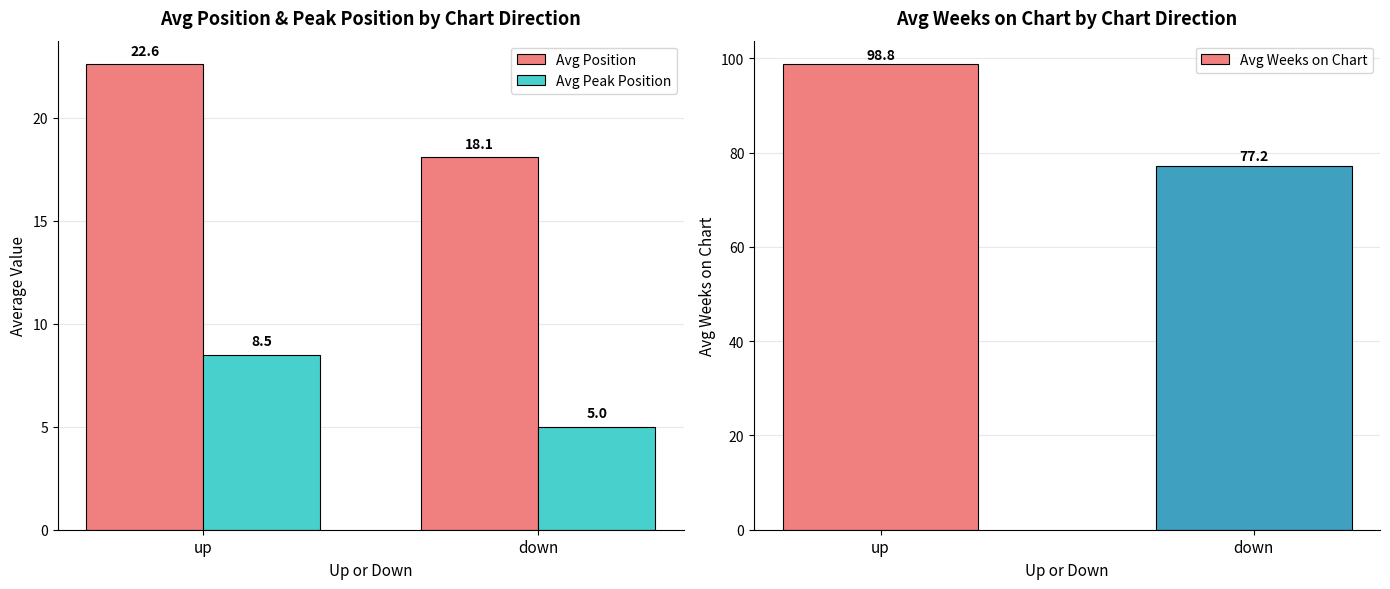

The value of Avg Position at down is 27.4. True or false?

False